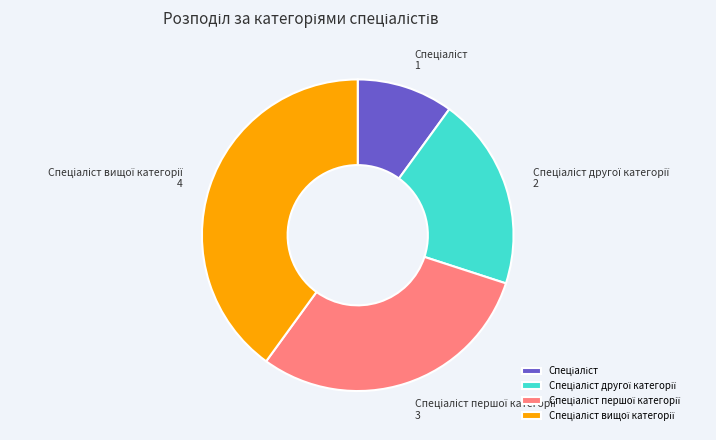

Does any single category account for the majority?

No